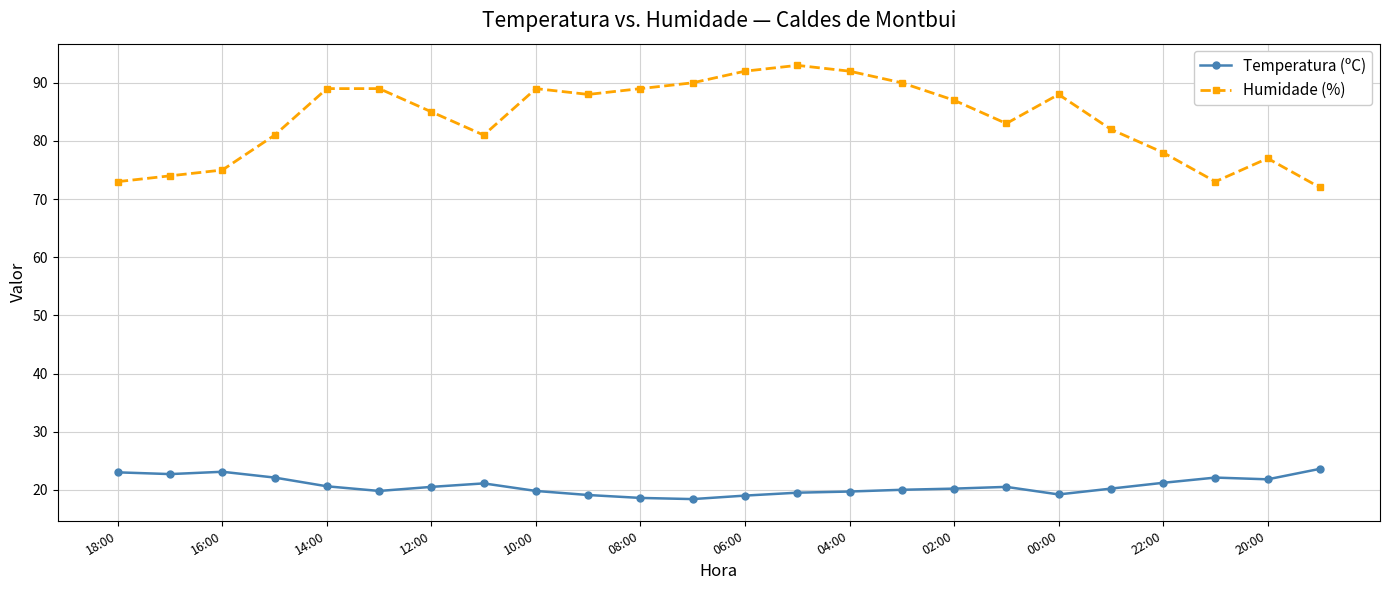

What is the maximum value shown in the chart?

93.0